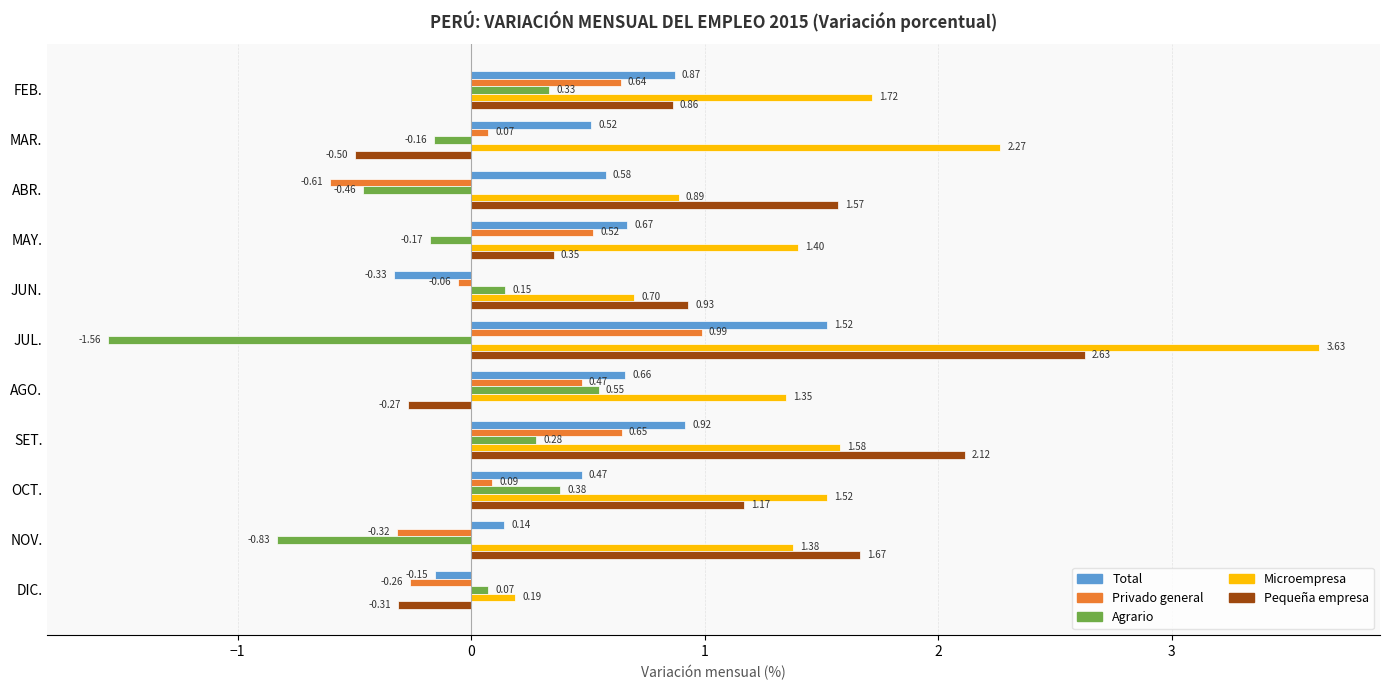

Where is Privado general nearest to the value 0?

JUN.